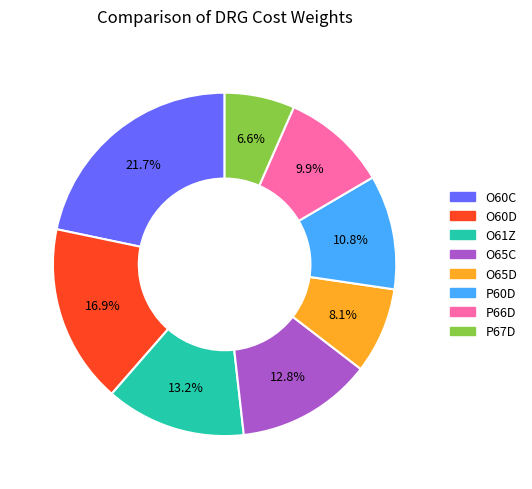

True or false: P67D accounts for 7% of the total.

True